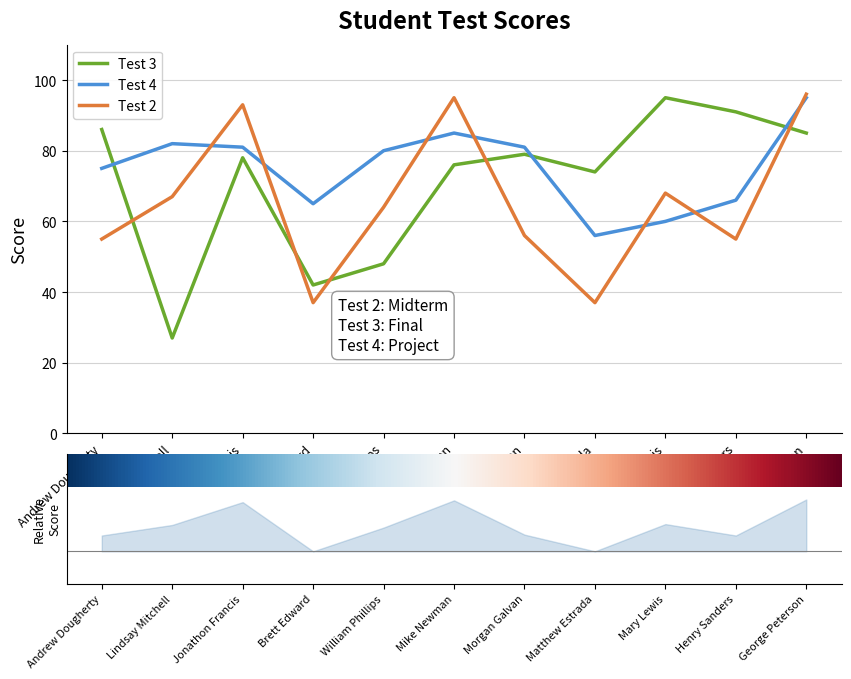

What is the difference between the maximum and minimum values in the Test 3 series?

68